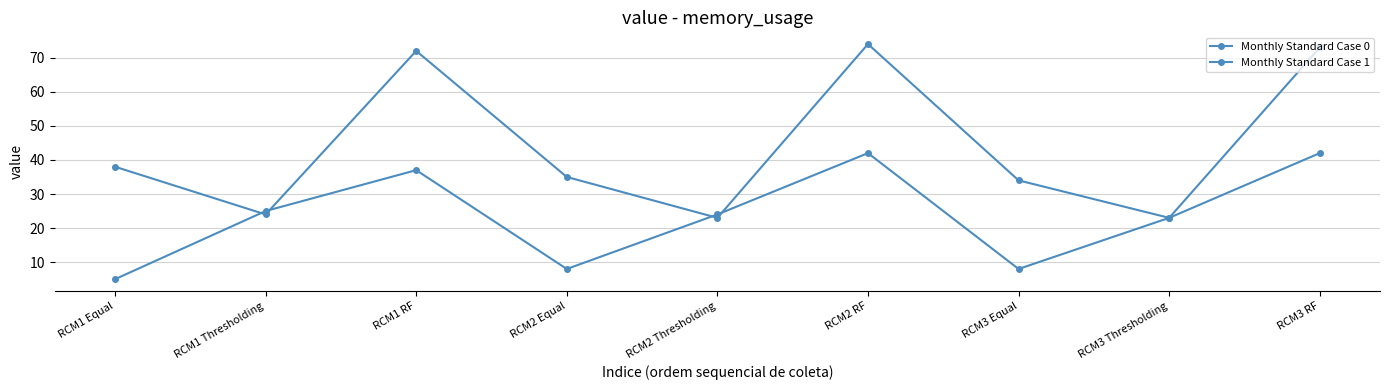

Which series has the largest range (max minus min)?

Monthly Standard Case 1